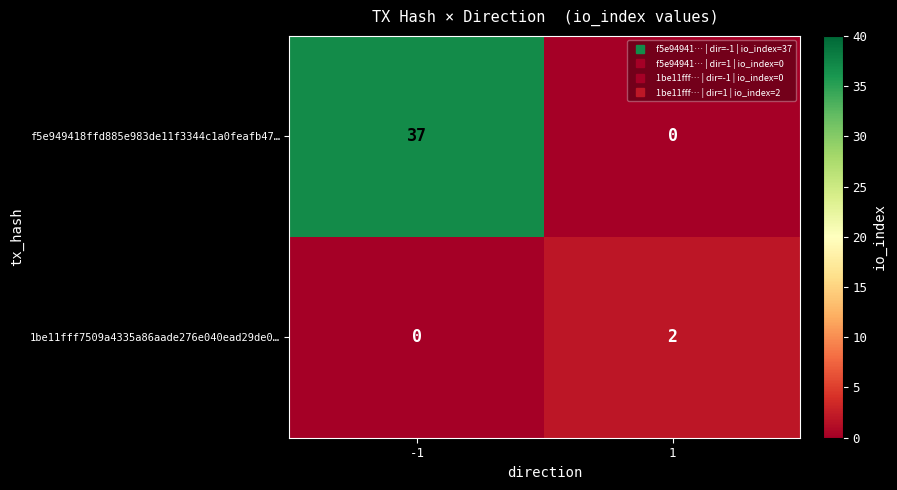

True or false: f5e949418ffd885e983de11f3344c1a0feafb47… has a value of 0 at 1.

True